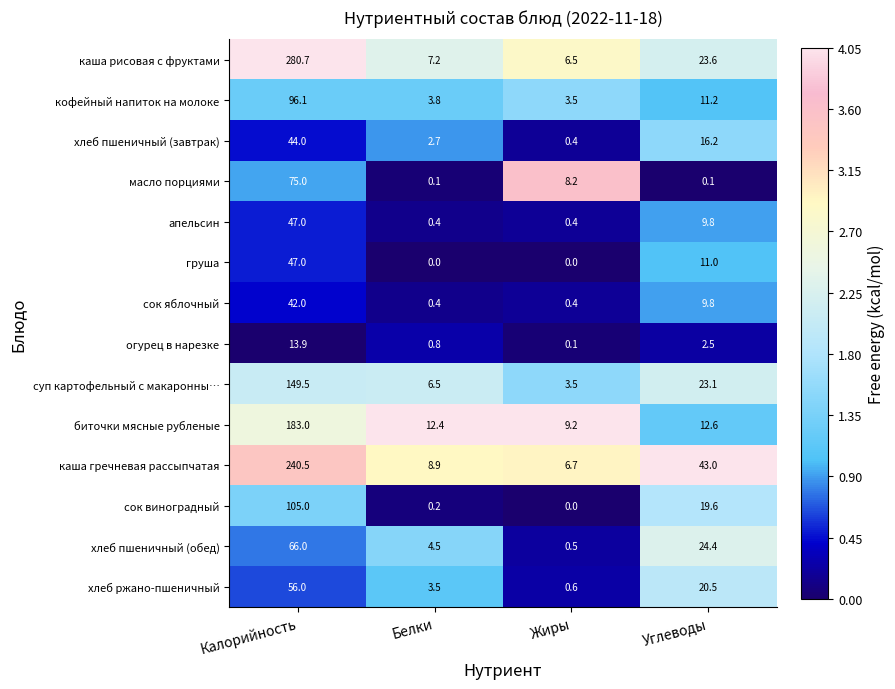

Which series changed the most between Белки and Жиры?

масло порциями